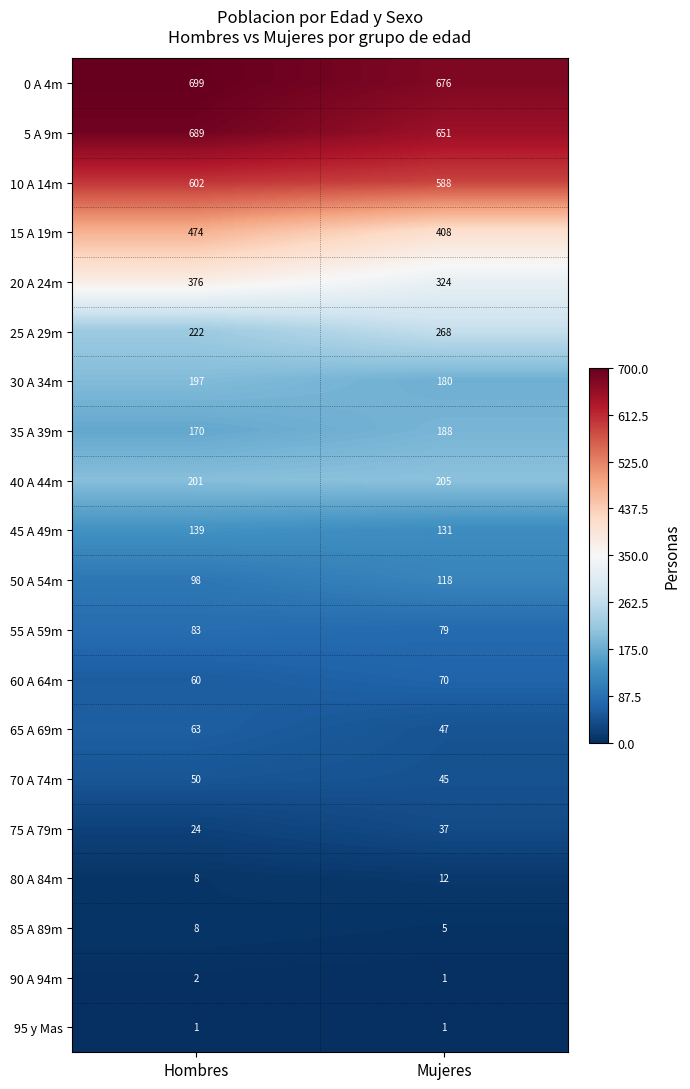

Which series changed the most between Hombres and Mujeres?

15 A 19m